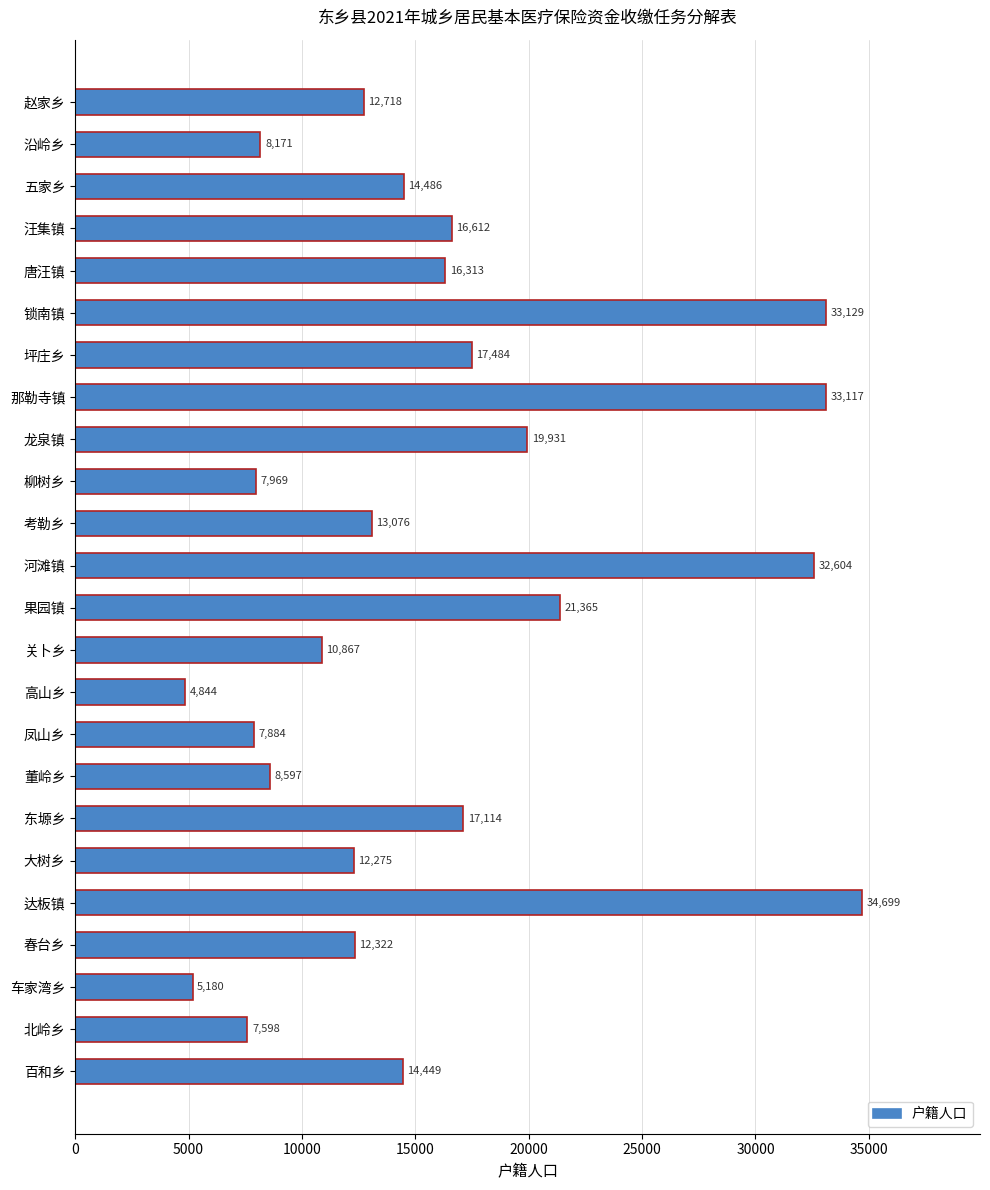

Reading bottom to top, list all the values displayed in this chart.

百和乡=14449	北岭乡=7598	车家湾乡=5180	春台乡=12322	达板镇=34699	大树乡=12275	东塬乡=17114	董岭乡=8597	凤山乡=7884	高山乡=4844	关卜乡=10867	果园镇=21365	河滩镇=32604	考勒乡=13076	柳树乡=7969	龙泉镇=19931	那勒寺镇=33117	坪庄乡=17484	锁南镇=33129	唐汪镇=16313	汪集镇=16612	五家乡=14486	沿岭乡=8171	赵家乡=12718